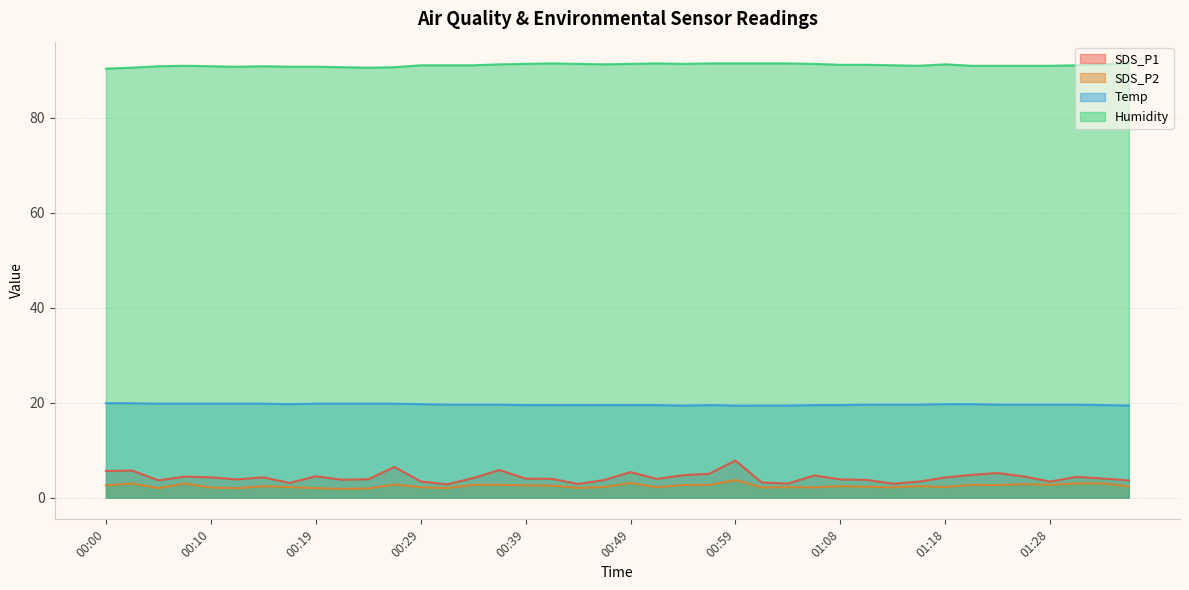

How many categories are shown in the chart?

40